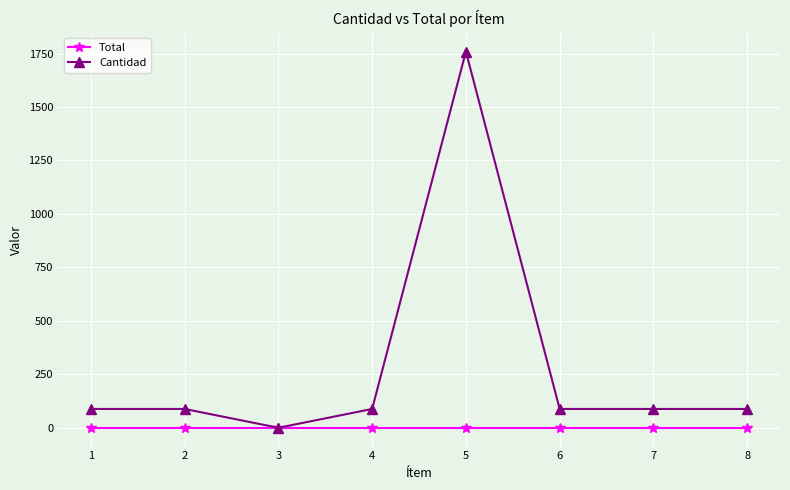

True or false: Cantidad has more than 2 points higher than both neighbors.

False